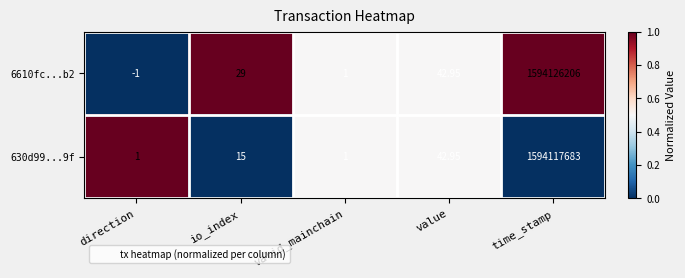

Which category has the highest value in the 6610fc...b2 series?

time_stamp